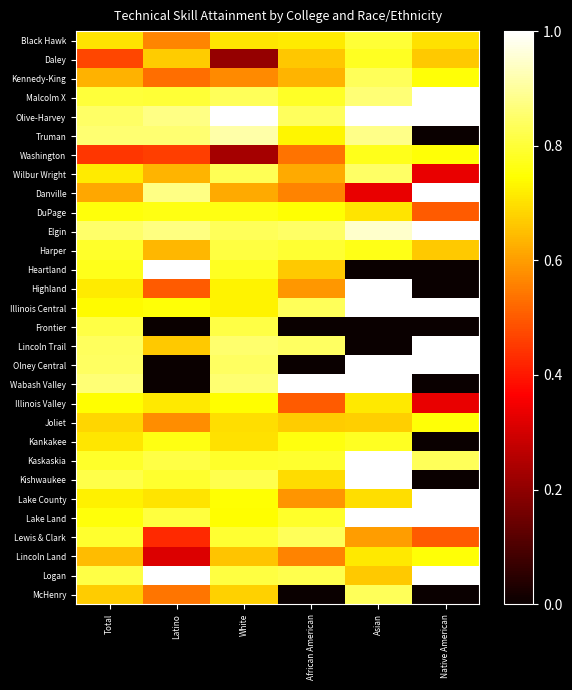

At which category is the sum across all series the highest?

Total